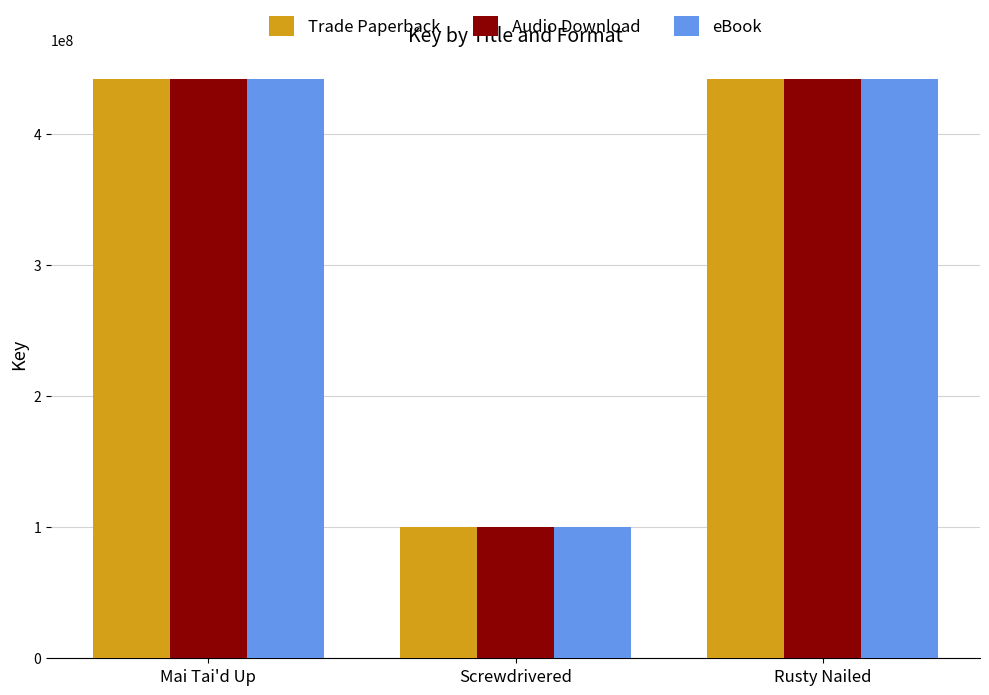

What is the total value across all series at Rusty Nailed?

1325595330